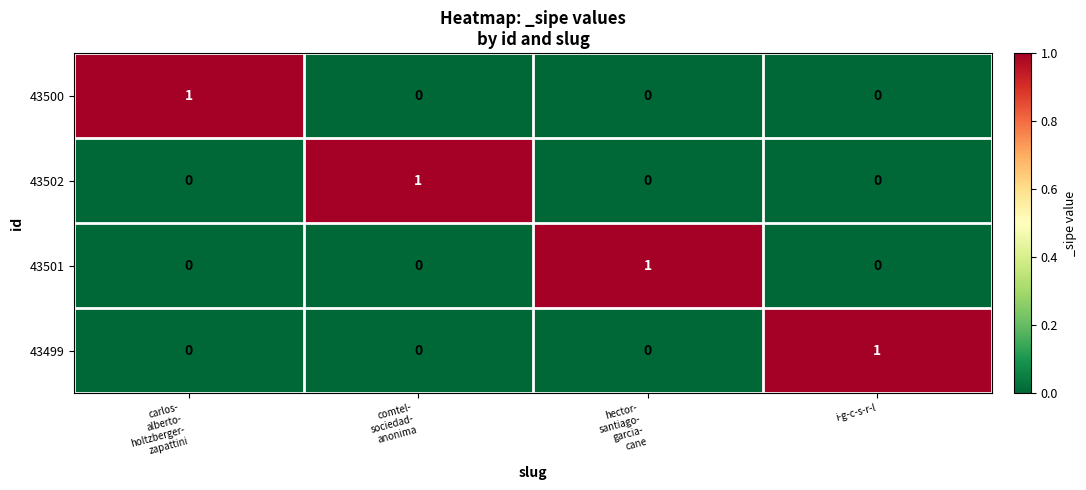

At how many categories does at least one series exceed 0?

4